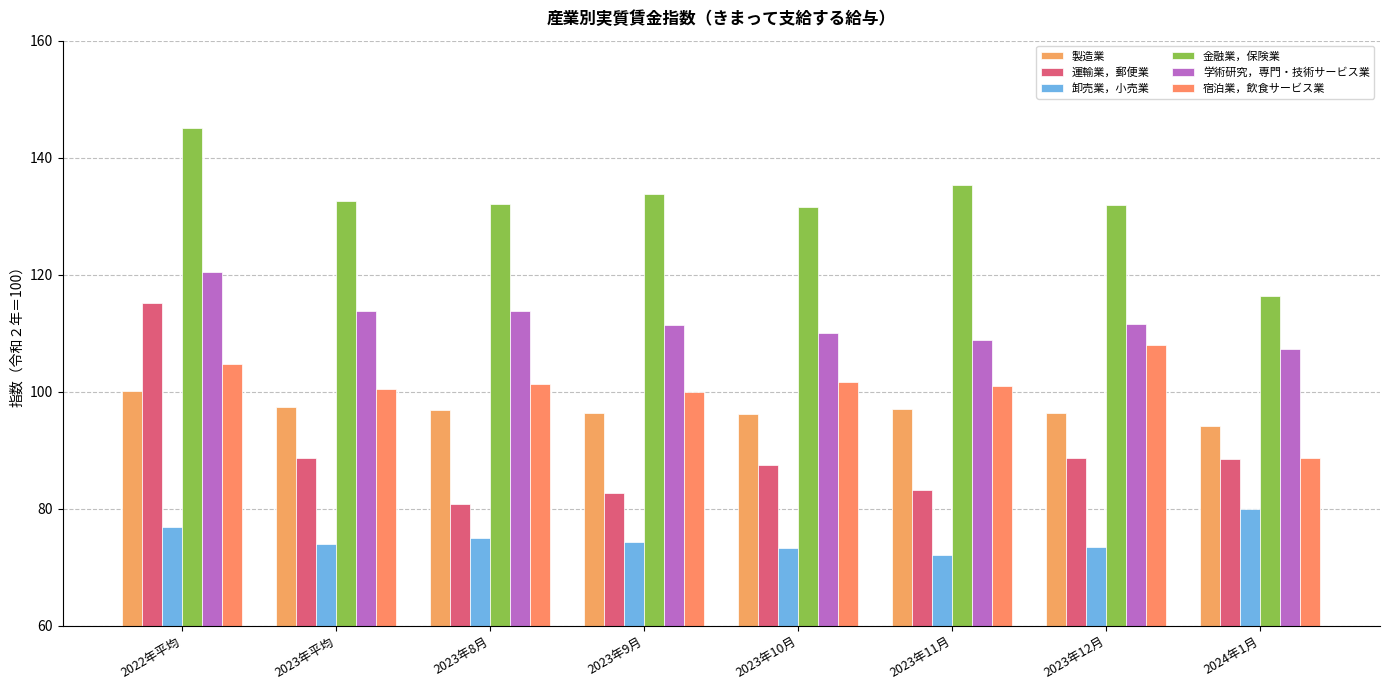

Reading right to left, transcribe all the data shown in this chart.

製造業: 2024年1月=94.1	2023年12月=96.3	2023年11月=97.0	2023年10月=96.2	2023年9月=96.3	2023年8月=96.9	2023年平均=97.4	2022年平均=100.1
運輸業，郵便業: 2024年1月=88.5	2023年12月=88.6	2023年11月=83.1	2023年10月=87.4	2023年9月=82.7	2023年8月=80.7	2023年平均=88.6	2022年平均=115.1
卸売業，小売業: 2024年1月=79.9	2023年12月=73.4	2023年11月=72.1	2023年10月=73.2	2023年9月=74.3	2023年8月=74.9	2023年平均=74.0	2022年平均=76.8
金融業，保険業: 2024年1月=116.4	2023年12月=131.9	2023年11月=135.4	2023年10月=131.6	2023年9月=133.8	2023年8月=132.1	2023年平均=132.6	2022年平均=145.0
学術研究，専門・技術サービス業: 2024年1月=107.3	2023年12月=111.5	2023年11月=108.8	2023年10月=110.0	2023年9月=111.4	2023年8月=113.7	2023年平均=113.7	2022年平均=120.4
宿泊業，飲食サービス業: 2024年1月=88.7	2023年12月=107.9	2023年11月=100.9	2023年10月=101.6	2023年9月=99.9	2023年8月=101.3	2023年平均=100.4	2022年平均=104.8